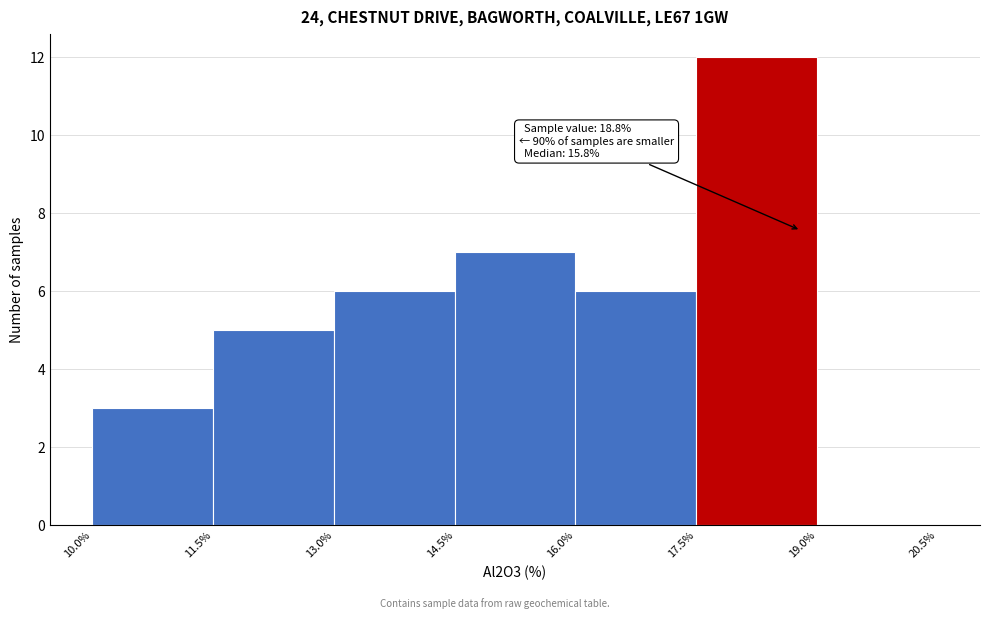

Which range on the x-axis has the tallest bar?

17.5% to 19.0%